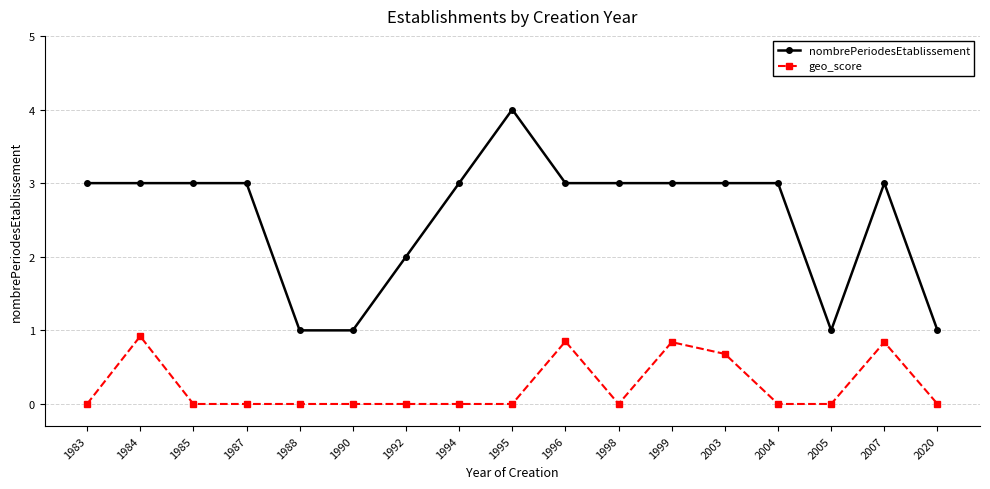

Which series has the largest total across all categories?

nombrePeriodesEtablissement